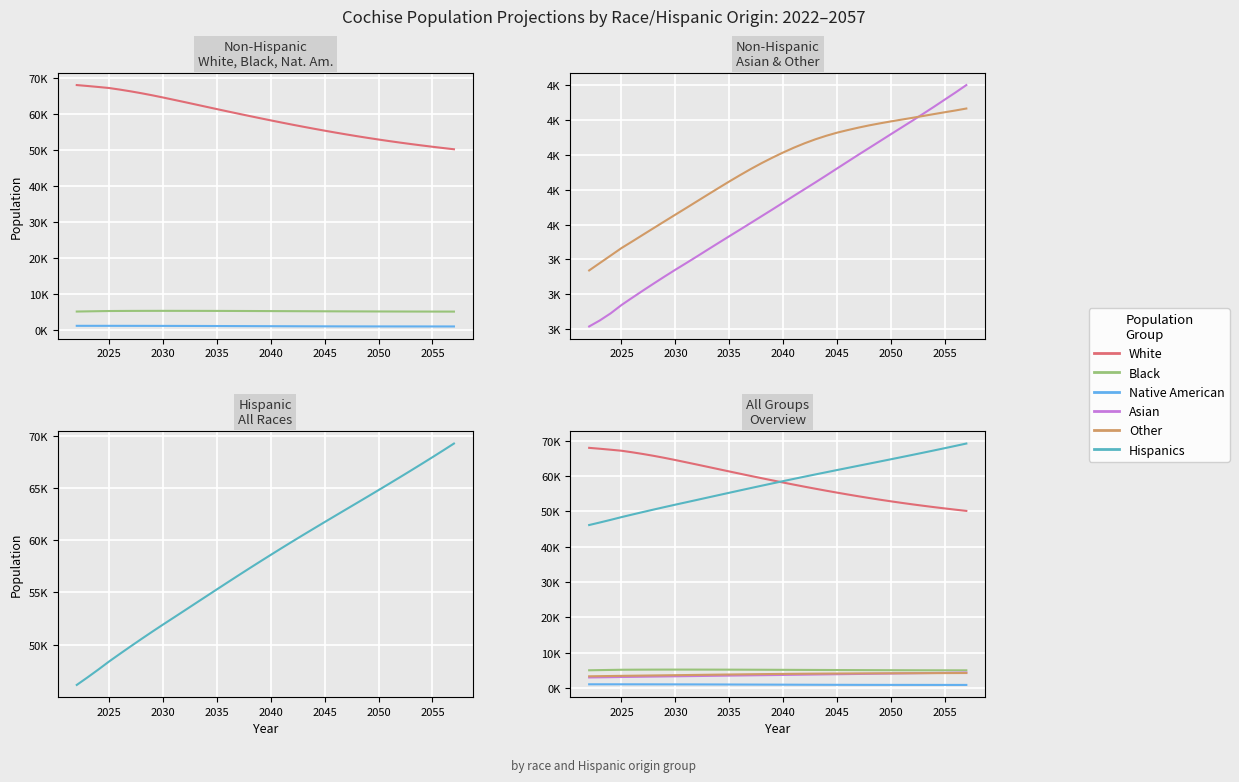

Reading right to left, transcribe all the data shown in this chart.

White: 50164.0	50507.5	50863.1	51232.5	51616.9	52017.7	52436.1	52874.5	53329.9	53804.4	54296.8	54809.3	55338.1	55880.5	56438.7	57009.6	57597.8	58197.1	58808.1	59427.9	60054.5	60690.3	61334.8	61984.1	62636.6	63285.8	63923.6	64562.2	65172.2	65743.4	66270.3	66754.2	67194.6	67483.5	67757.1	68014.0
Black: 5027.8	5031.1	5034.7	5039.0	5043.8	5049.7	5057.1	5065.1	5073.5	5082.1	5091.6	5101.9	5112.9	5123.8	5134.6	5146.0	5157.5	5169.1	5180.4	5191.4	5201.7	5210.7	5218.4	5224.6	5229.5	5232.9	5235.1	5236.4	5234.4	5229.0	5219.8	5206.4	5189.1	5142.9	5094.2	5043.1
Native American: 895.5	896.1	897.6	899.6	901.4	902.6	904.1	906.0	908.8	912.2	916.6	922.5	928.7	935.6	943.5	952.5	961.6	970.9	980.2	989.0	998.1	1007.4	1017.2	1026.7	1034.8	1041.9	1048.1	1053.4	1058.0	1062.1	1065.9	1069.2	1072.6	1073.0	1073.8	1075.2
Asian: 4402.3	4359.9	4318.8	4277.6	4237.5	4197.7	4158.8	4119.9	4080.6	4041.4	4002.4	3962.6	3922.8	3882.7	3843.1	3804.2	3765.6	3726.3	3687.0	3648.4	3609.8	3571.2	3533.2	3494.7	3456.1	3417.0	3378.6	3340.7	3301.7	3261.7	3221.2	3179.8	3137.8	3090.3	3049.6	3014.6
Other: 4267.5	4256.4	4246.1	4235.6	4224.8	4214.0	4203.8	4193.4	4182.5	4170.8	4157.9	4143.7	4128.6	4110.8	4090.7	4067.8	4042.5	4014.7	3984.9	3953.4	3919.9	3884.5	3848.0	3810.3	3772.2	3733.8	3695.4	3657.4	3619.1	3580.7	3542.1	3503.4	3465.3	3422.3	3379.6	3336.7
Hispanics: 69234.6	68574.7	67924.6	67283.5	66649.8	66021.6	65399.7	64781.6	64167.3	63557.2	62948.7	62339.0	61728.0	61111.6	60492.7	59867.5	59233.9	58592.2	57945.8	57292.7	56632.0	55966.1	55295.5	54621.9	53948.3	53272.5	52600.1	51931.3	51249.6	50555.5	49849.3	49132.5	48404.8	47632.9	46886.2	46164.4